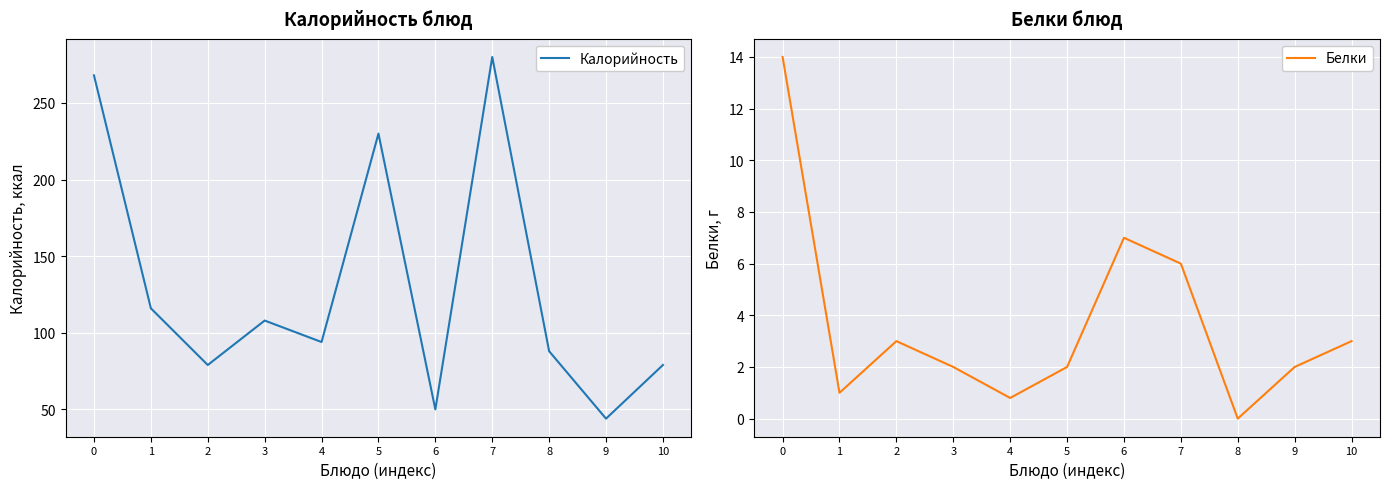

True or false: Белки and Калорийность intersect in this chart.

False